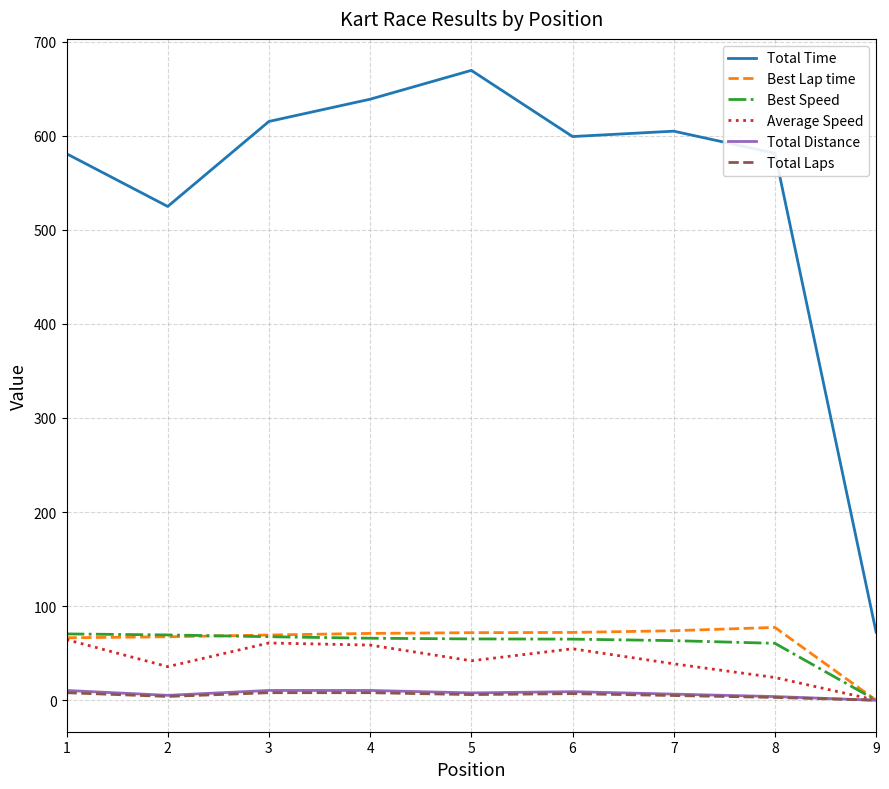

At how many categories does at least one series exceed 394?

8